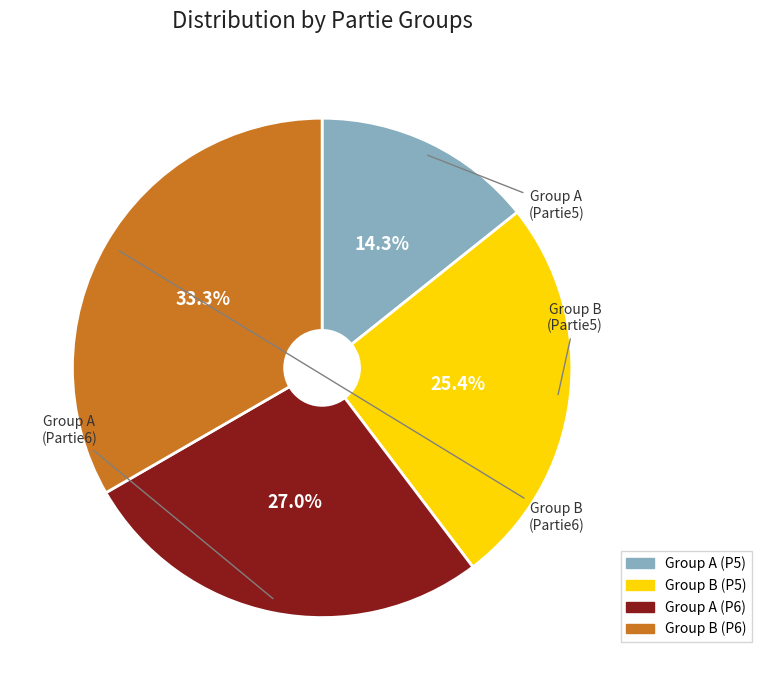

Does any single category account for the majority?

No